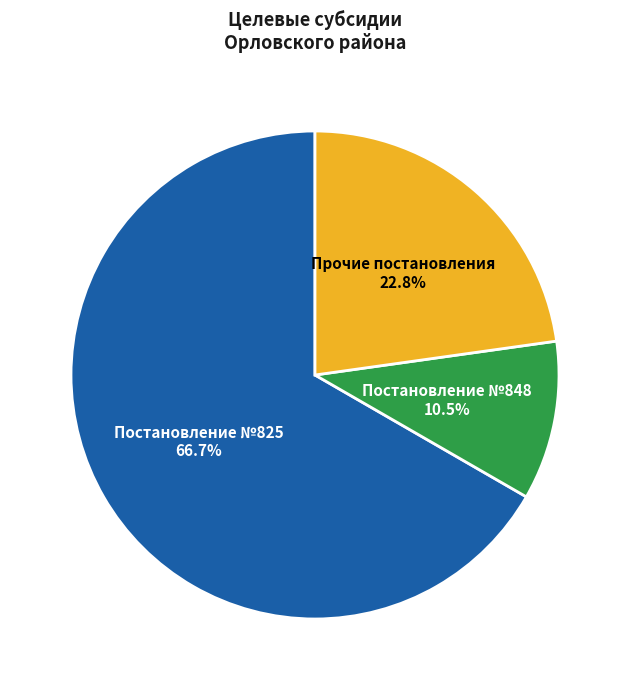

Is there any slice that represents more than half of the pie?

Yes